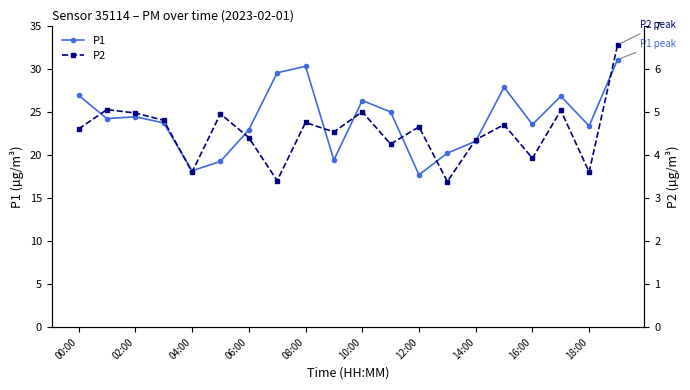

The P1 series shows 24.4 at 02:00. True or false?

True